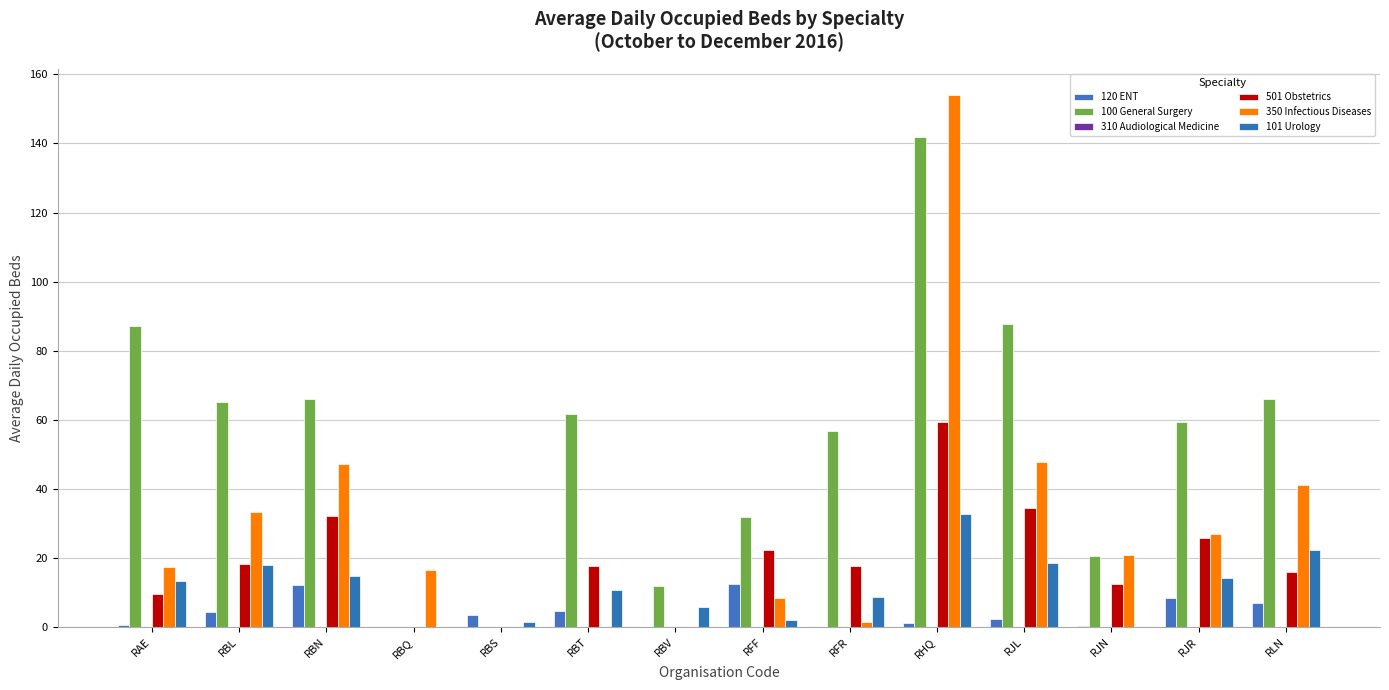

Rank the series at RLN from lowest to highest value.

310 Audiological Medicine, 120 ENT, 501 Obstetrics, 101 Urology, 350 Infectious Diseases, 100 General Surgery